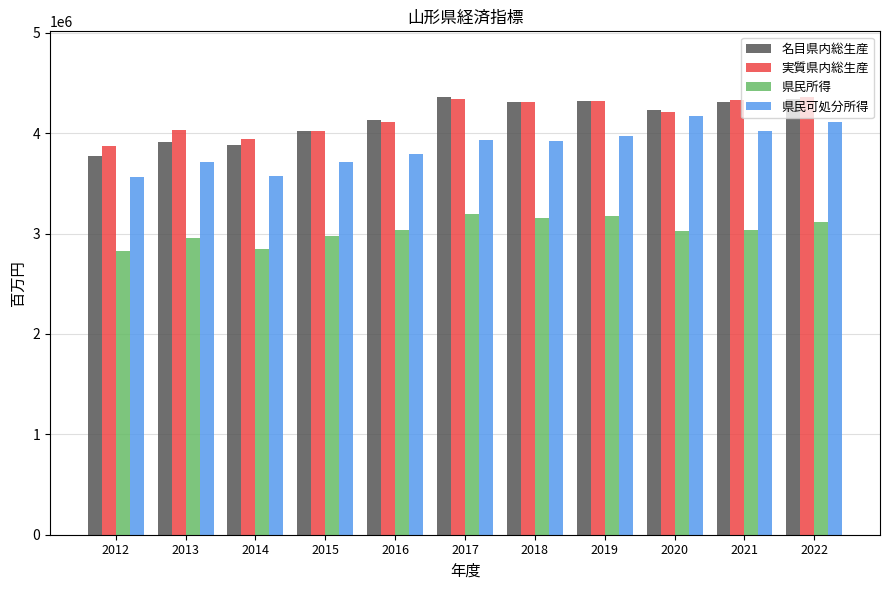

What is the spread (max minus min) of values at 2017?

1163865